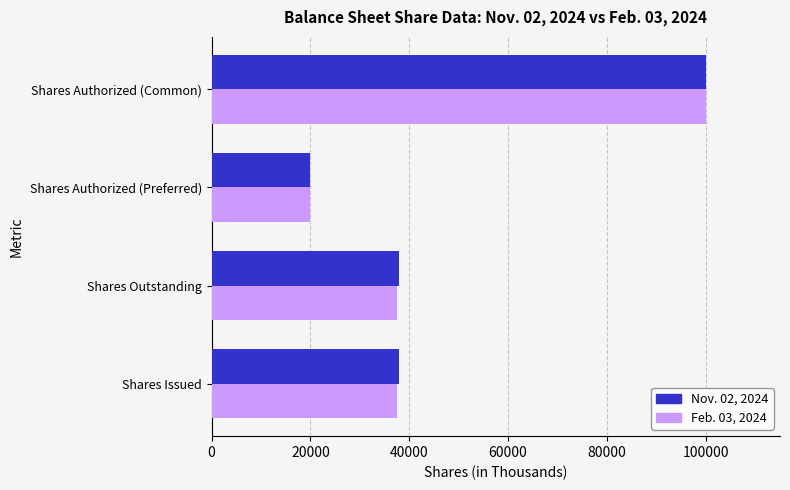

Rank the series by their average value, from highest to lowest.

Nov. 02, 2024, Feb. 03, 2024